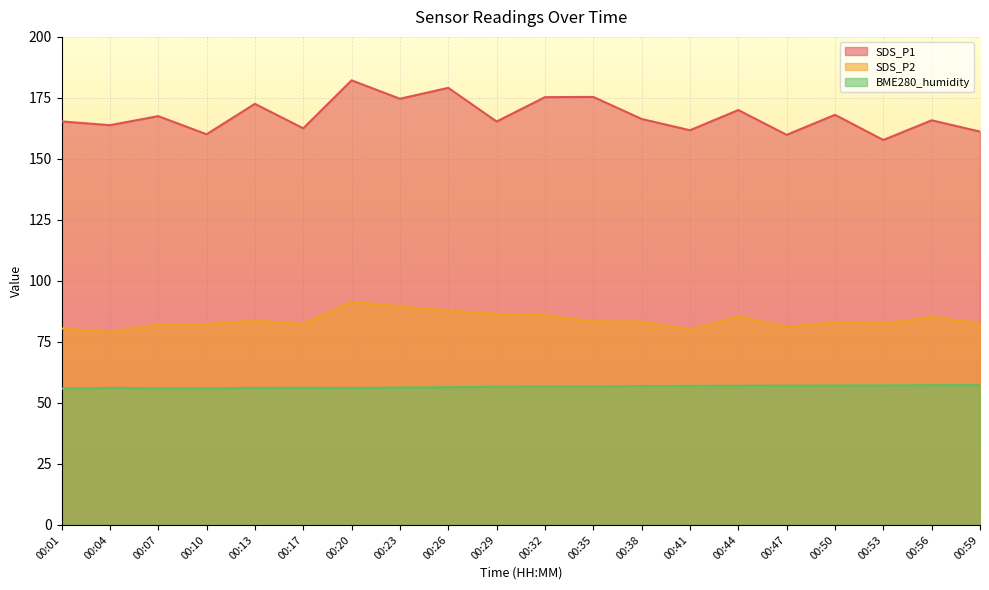

Which series has the largest total across all categories?

SDS_P1